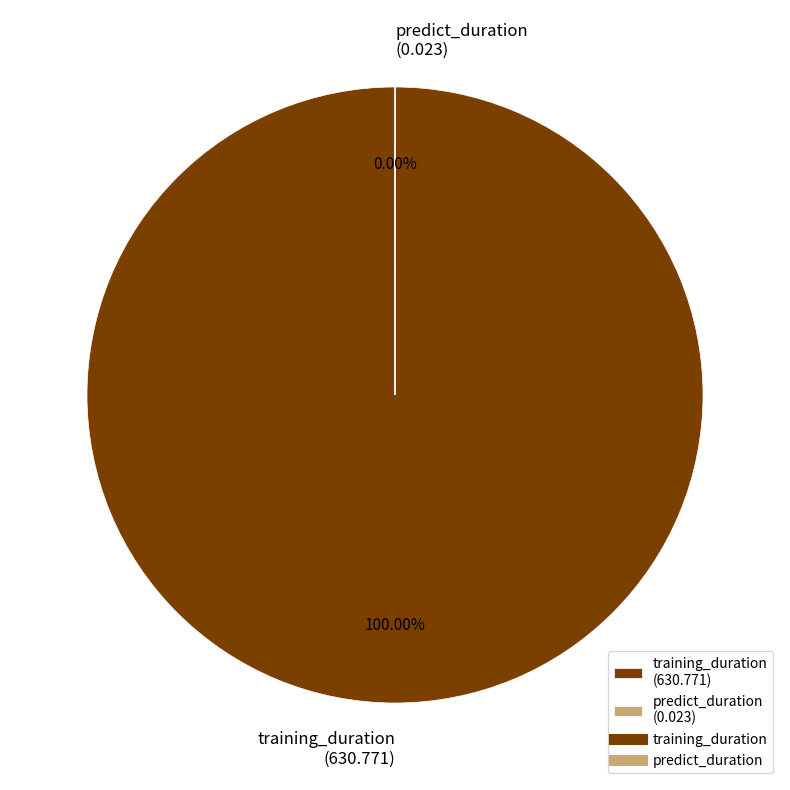

The training_duration slice represents 100% of the pie. True or false?

True